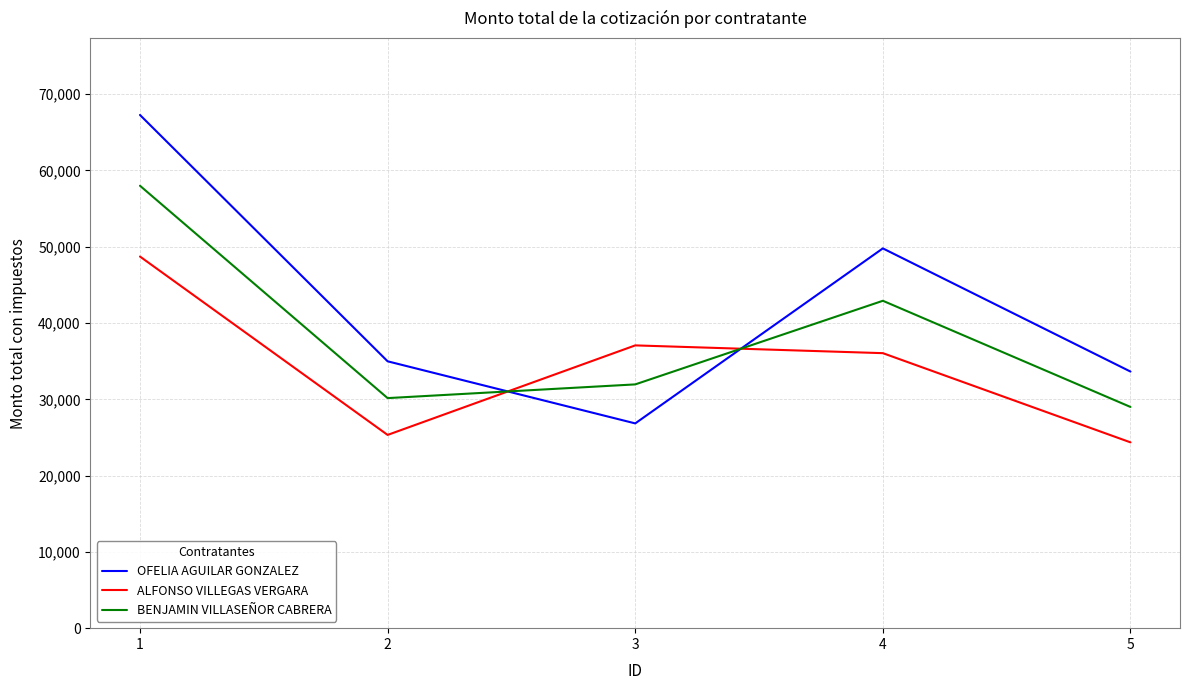

At how many categories does at least one series exceed 37752?

2